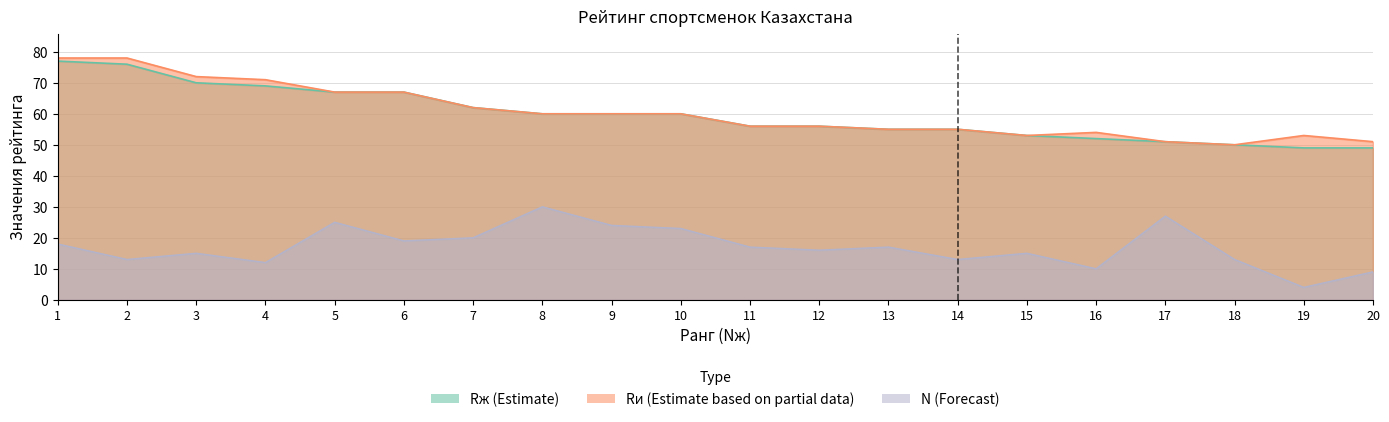

Where is the first local maximum for N?

3